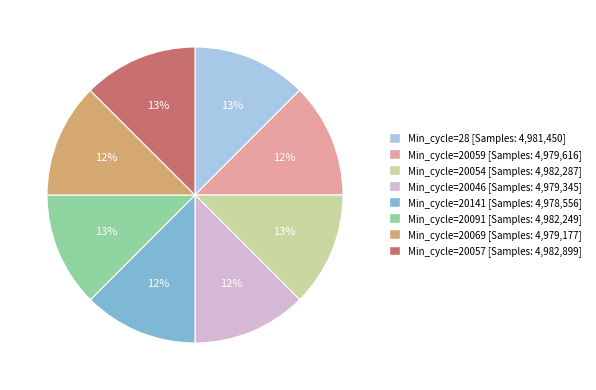

Is there any slice that represents more than half of the pie?

No